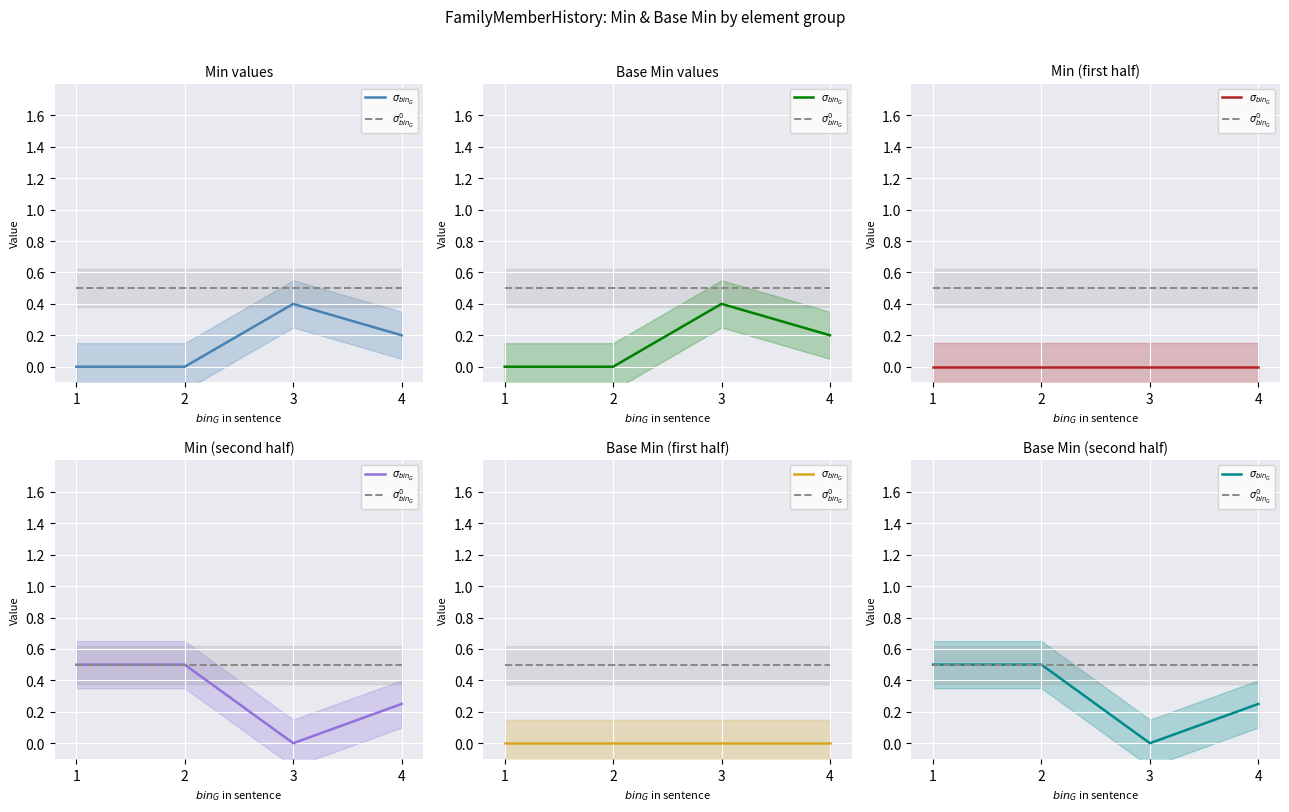

Reading left to right, extract all data points from this chart.

$\sigma_{bin_G}$: 1=0.5	2=0.5	3=0.0	4=0.2
$\sigma^0_{bin_G}$: 1=0.5	2=0.5	3=0.5	4=0.5